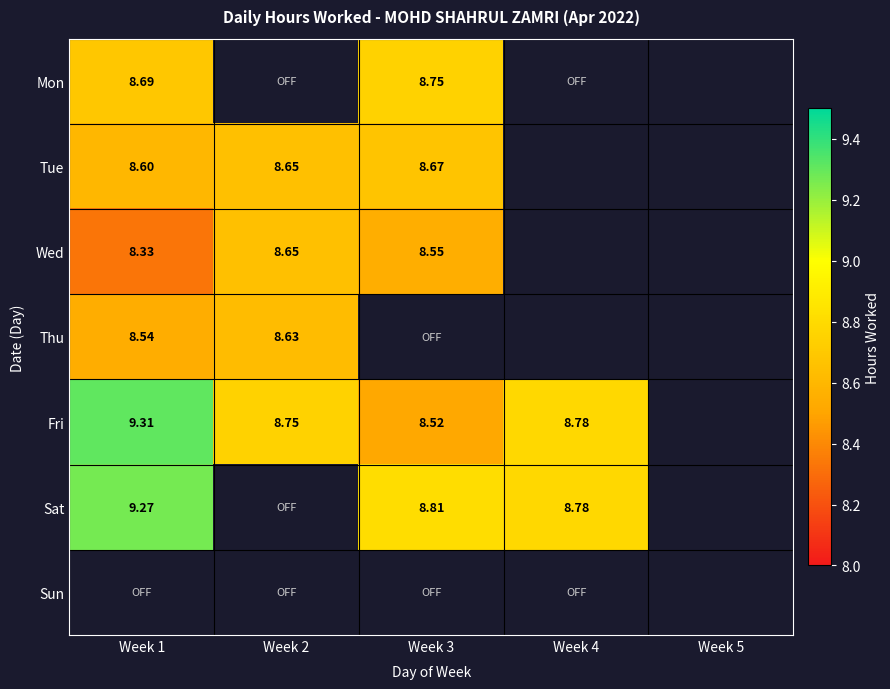

How many series are shown in this chart?

7